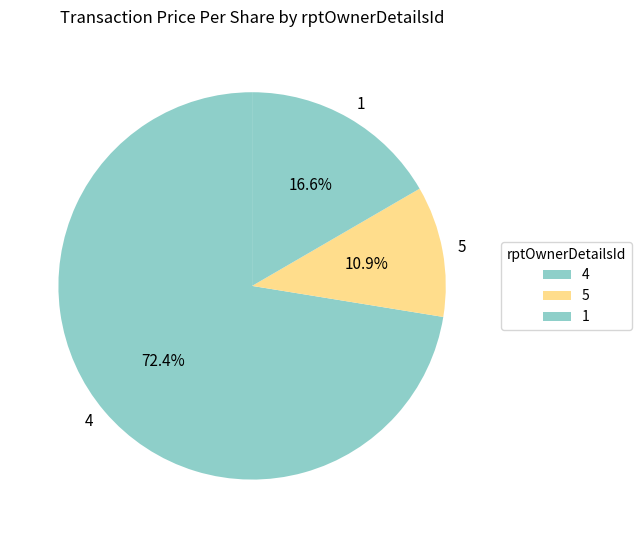

Which category accounts for the majority?

4